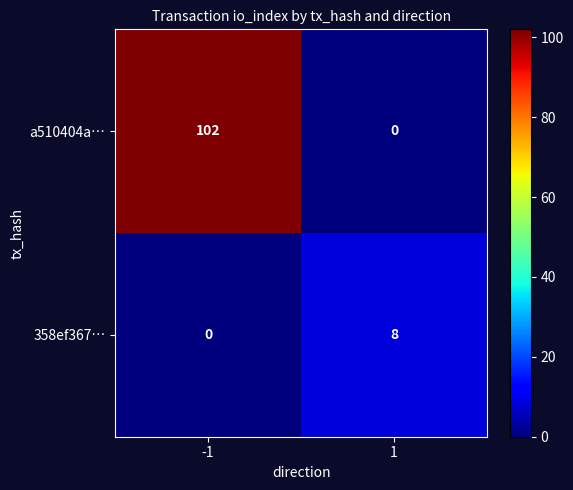

Which series has the largest total across all categories?

a510404a…